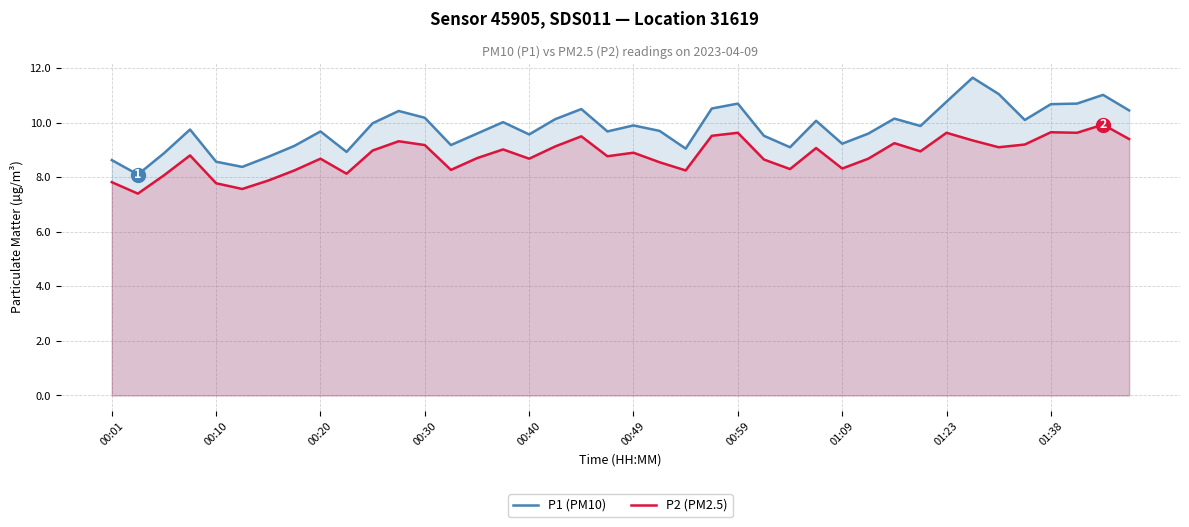

Which series has the largest total across all categories?

P1 (PM10)